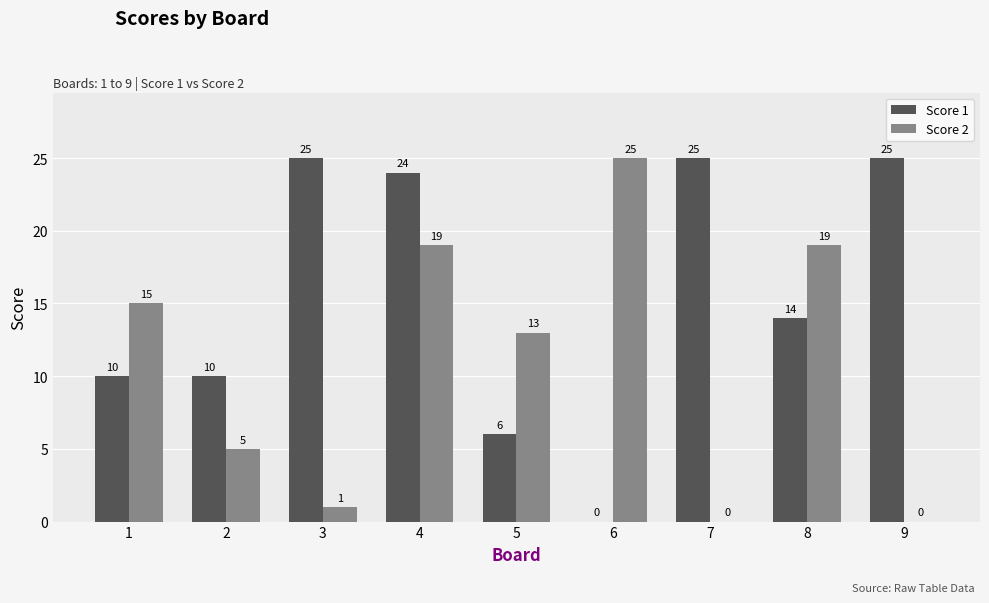

What is the sum of the Score 1 values at 9 and 4?

49